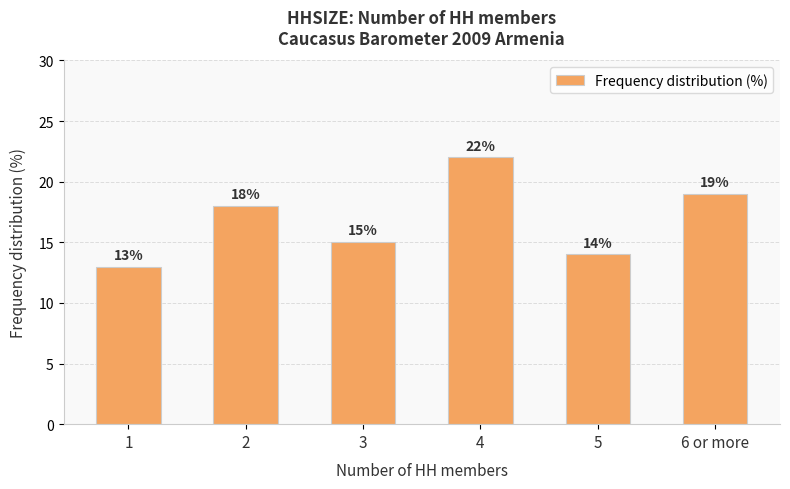

What is the label of the 1st bar from the left?

1